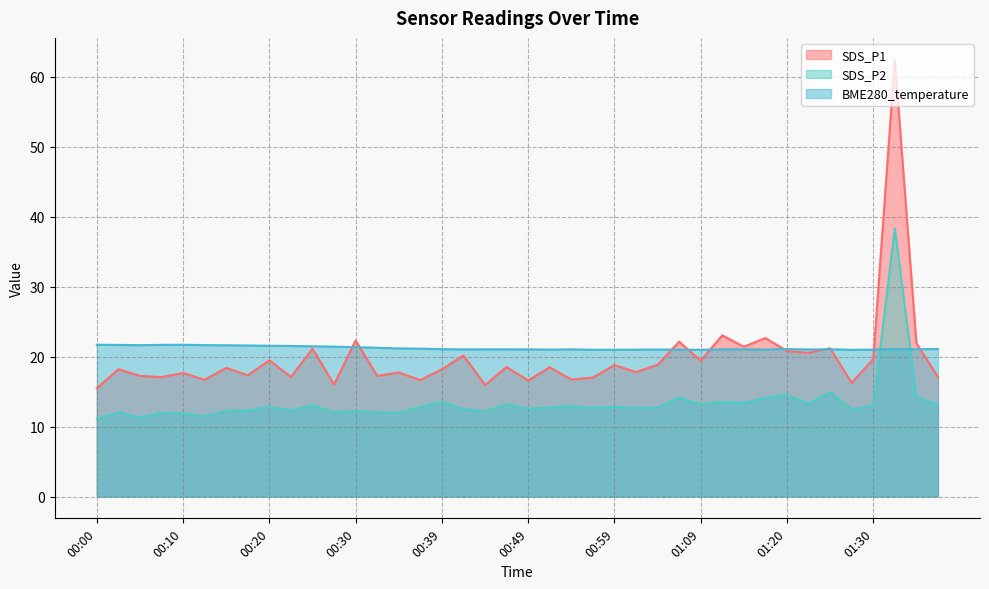

What is the total value across all series at 01:12?

57.7